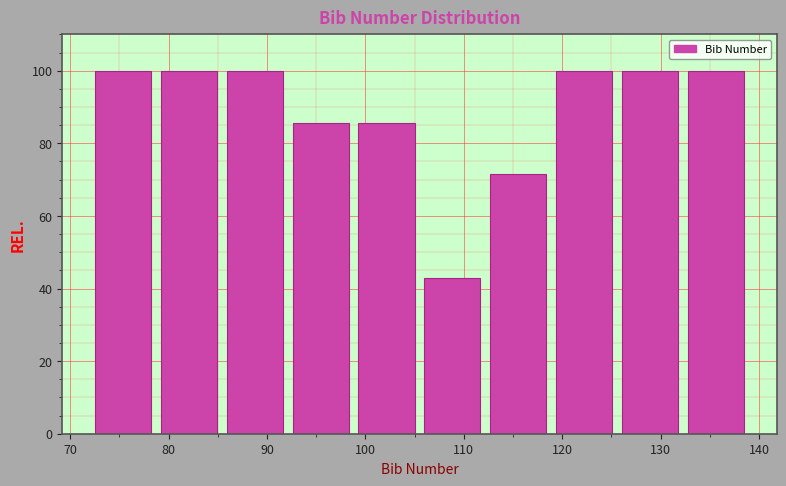

Reading left to right, list every bar in this chart as the range it spans on the x-axis followed by its height. Neither the bar edges nor the heights are printed on the chart, so give them approximately, as read against the axes.

72.0 to 78.7: 100
78.7 to 85.4: 100
85.4 to 92.1: 100
92.1 to 98.8: 86
98.8 to 105.5: 86
105.5 to 112.2: 42
112.2 to 118.9: 72
118.9 to 125.6: 100
125.6 to 132.3: 100
132.3 to 139.0: 100